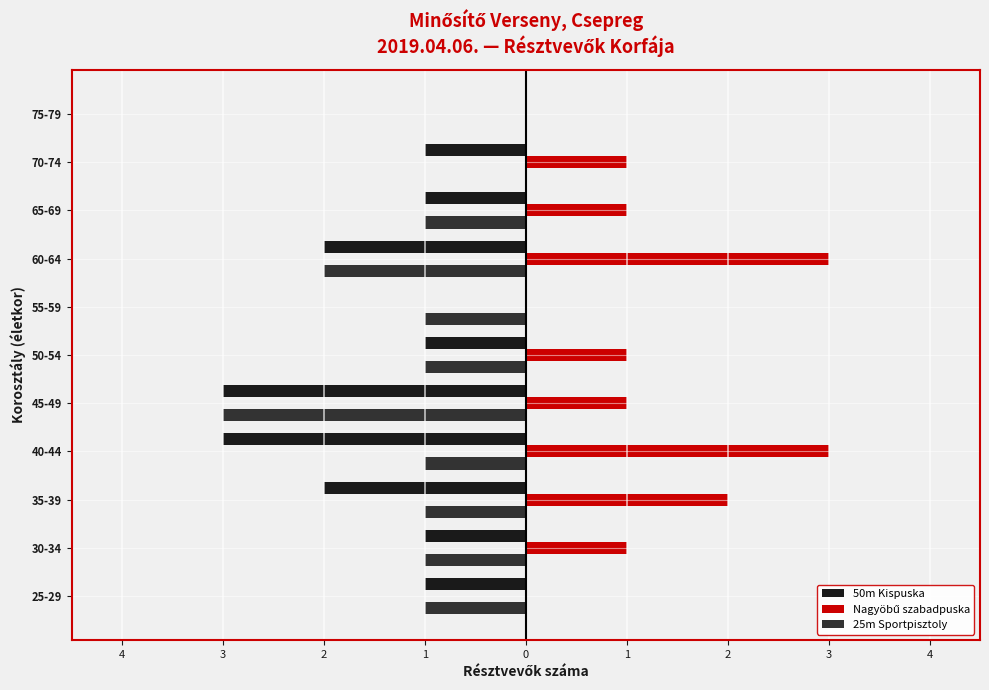

How many series are shown in this chart?

3